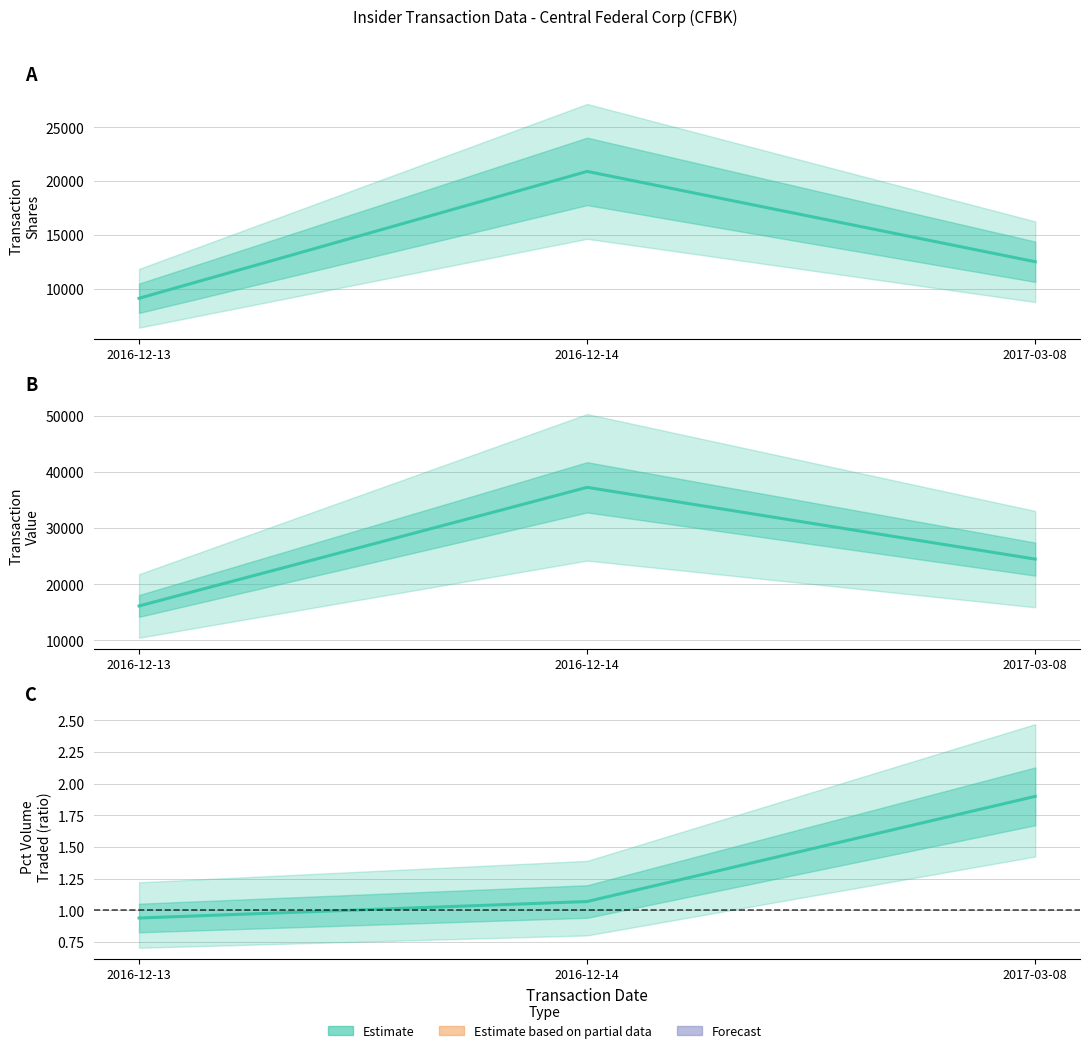

Rank the series at 2016-12-13 from highest to lowest value.

transactionValue, transactionShares, pctVolumeTraded